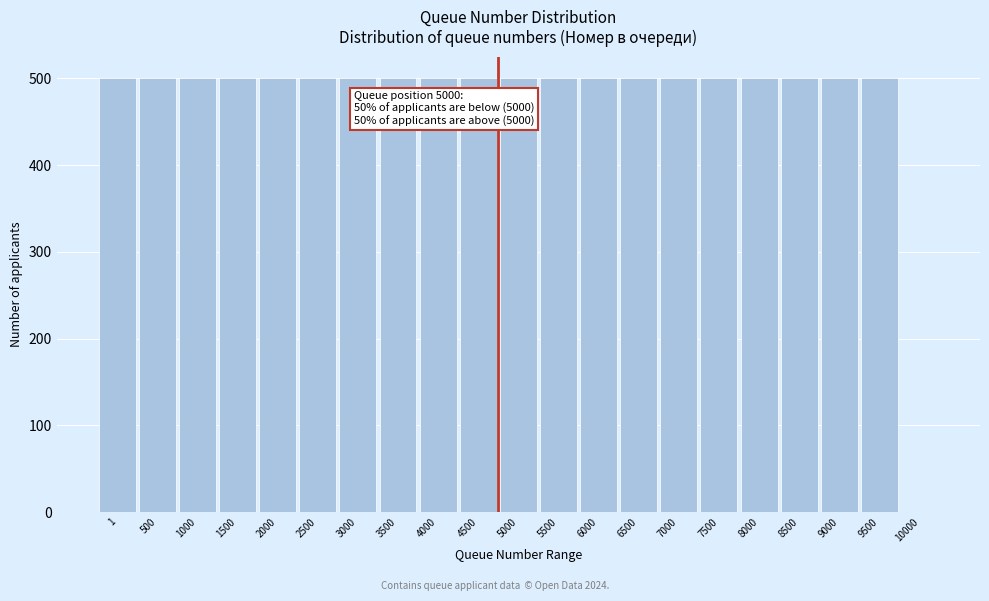

Reading right to left, what are all the values shown in this chart?

10000=0	9500=500	9000=500	8500=500	8000=500	7500=500	7000=500	6500=500	6000=500	5500=500	5000=500	4500=500	4000=500	3500=500	3000=500	2500=500	2000=500	1500=500	1000=500	500=500	1=500